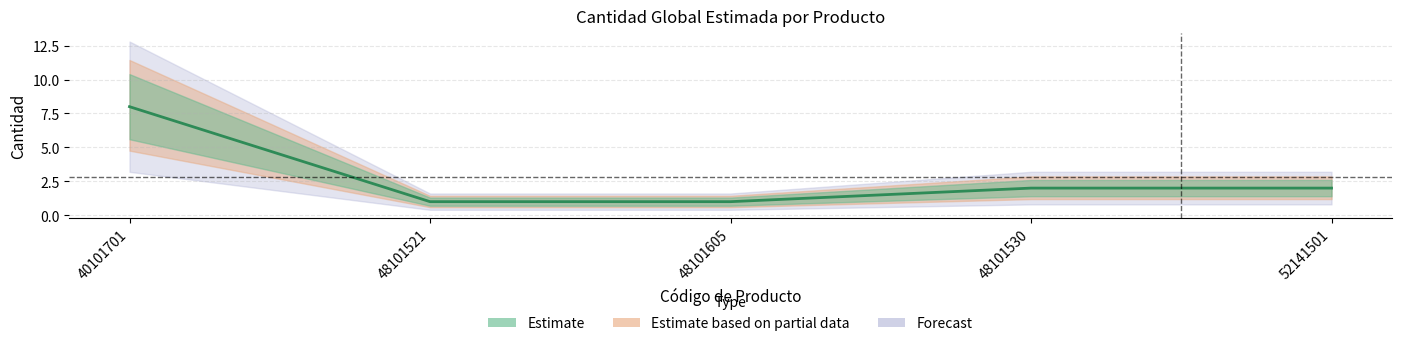

The value at 48101530 is 2. True or false?

True